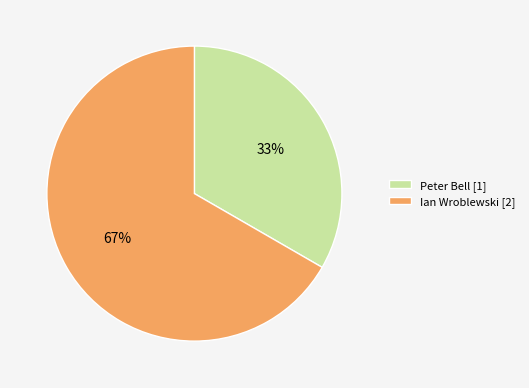

To the nearest percent, what is the average slice percentage?

50%